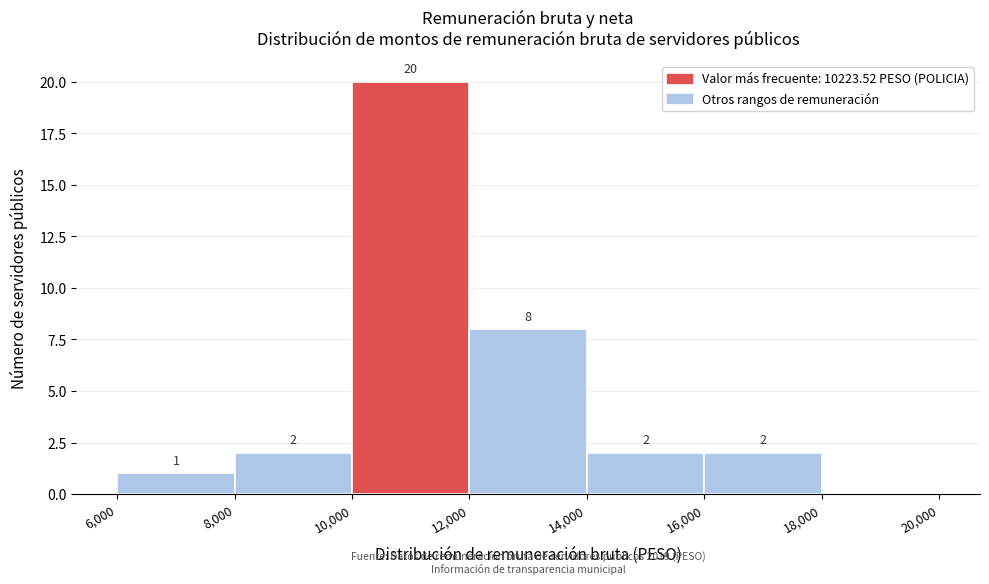

Over which range of the x-axis is the bar tallest?

10,000 to 12,000